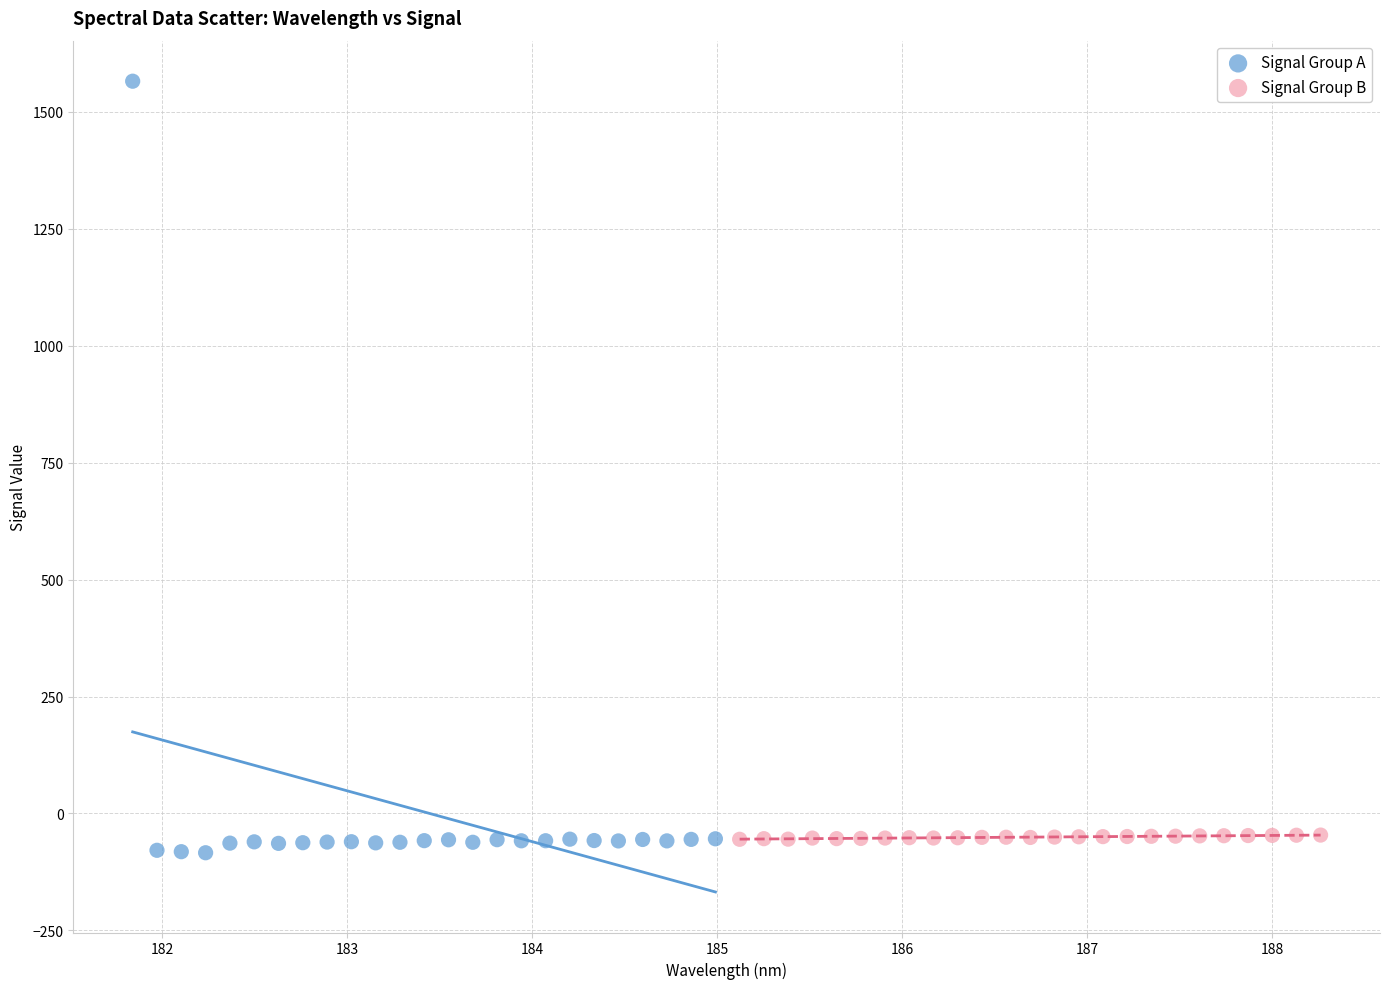

Which series reaches the maximum Y coordinate?

Signal Group A